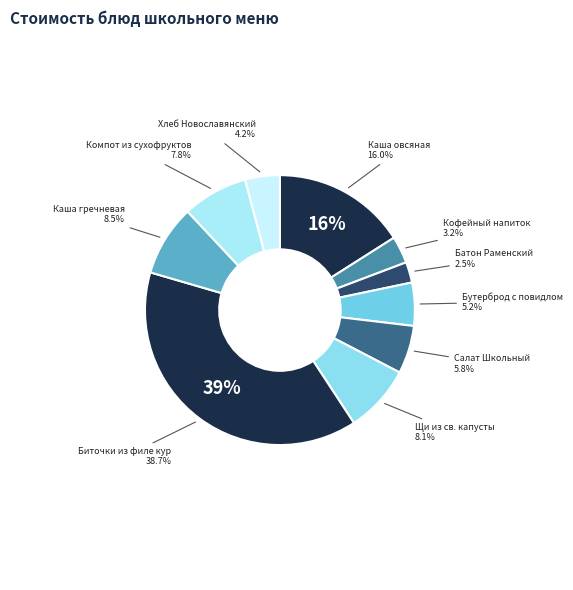

To the nearest percent, what is the difference between the Каша овсяная молочная с маслом and Каша гречневая вязкая slice percentages?

7%